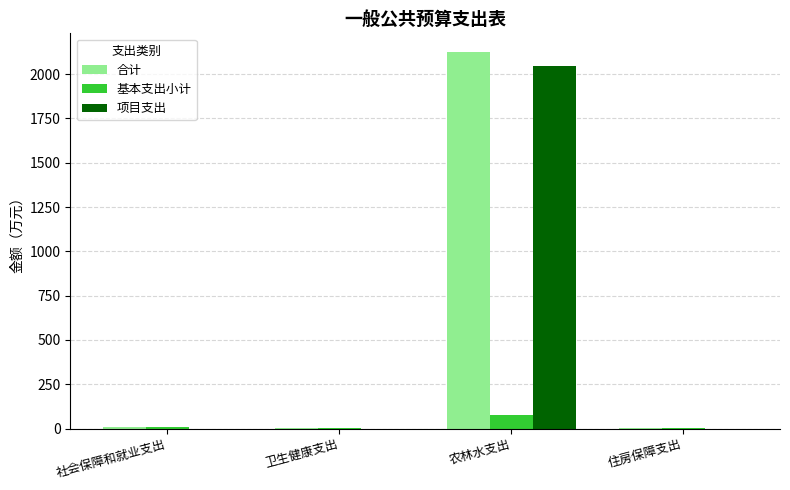

Is it true that 项目支出 equals 3591.4 at 农林水支出?

False